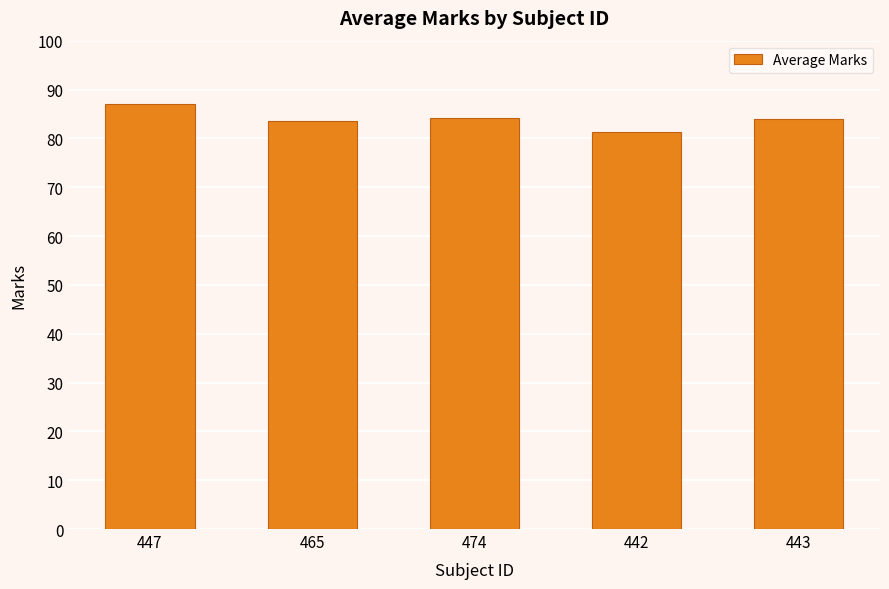

How many series are shown in this chart?

1